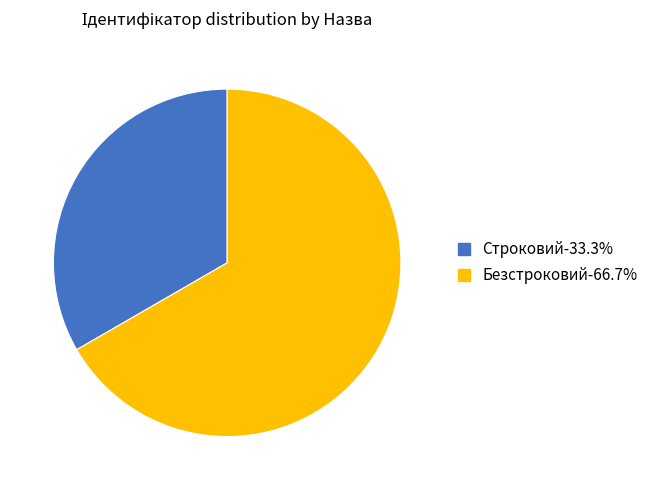

Is the sum of Безстроковий and Строковий greater than half?

Yes